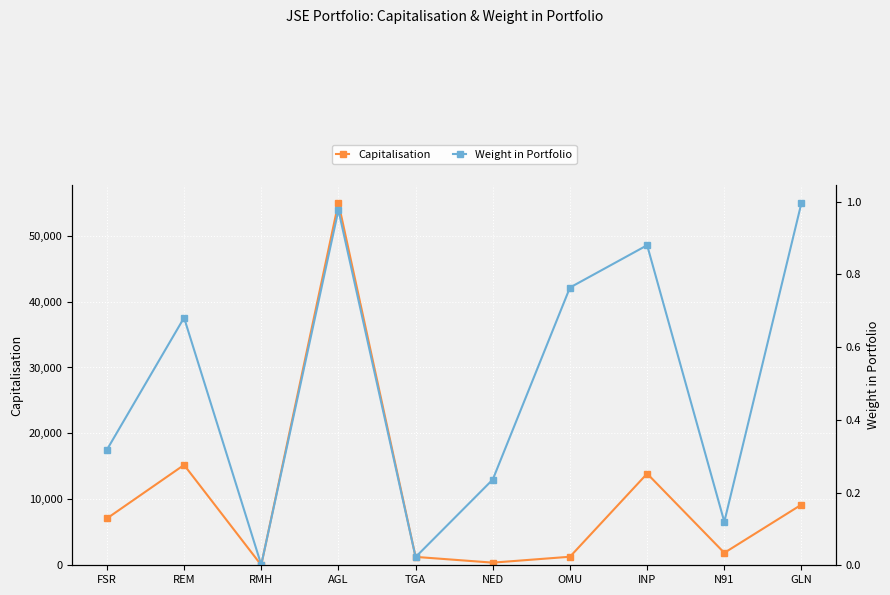

Where is Weight in Portfolio nearest to the value 0?

RMH